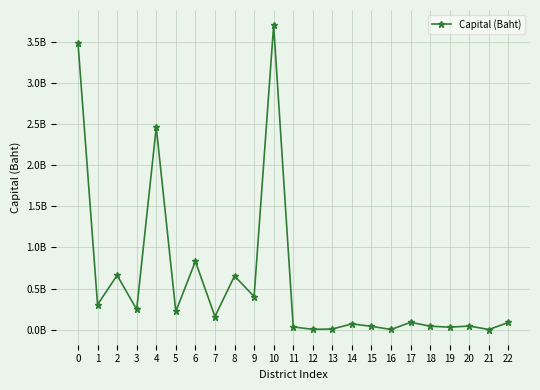

What is the minimum value shown in the chart?

2680000.0